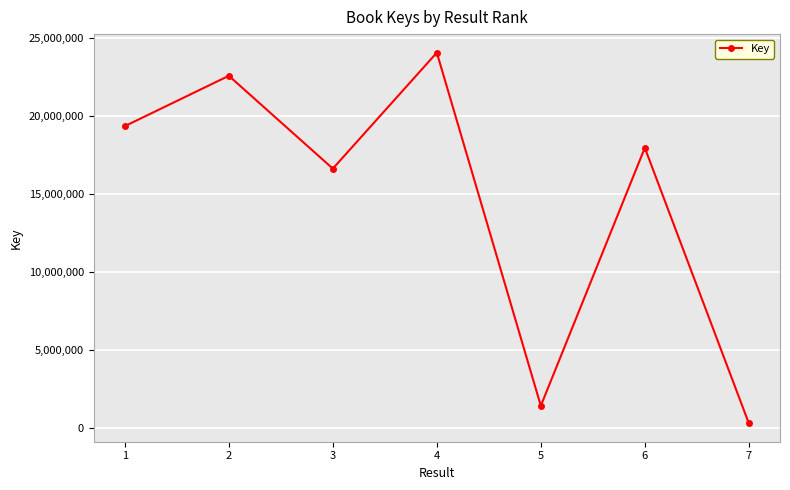

True or false: there are more than 2 points higher than both neighbors.

True